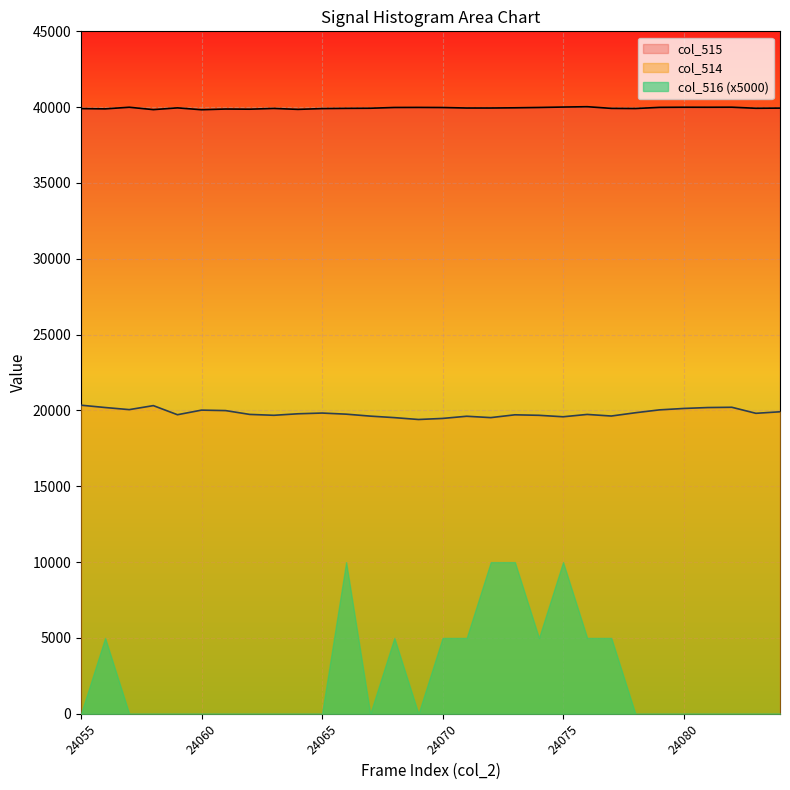

True or false: col_515 and col_516 (x5000) intersect in this chart.

False